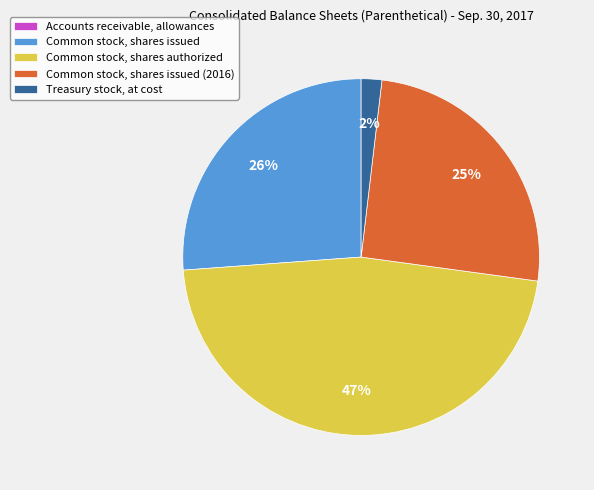

Do Common stock, shares authorized and Treasury stock, at cost together represent more than half of the pie?

No